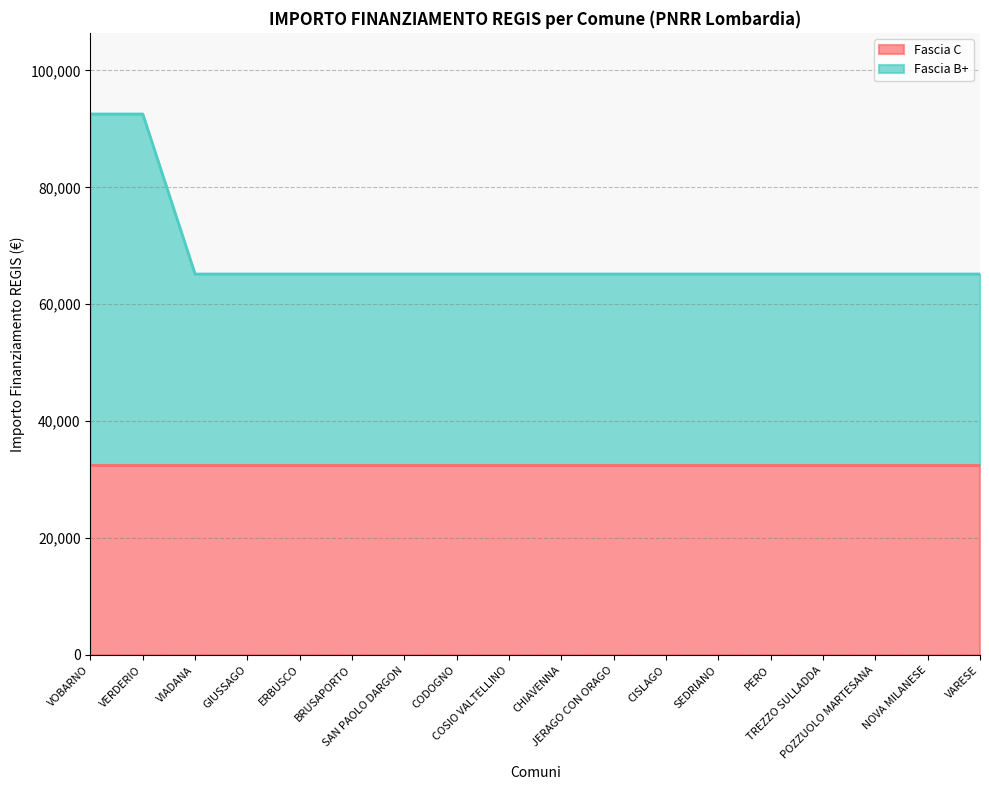

What is the ratio of the value at CHIAVENNA to the value at TREZZO SULLADDA?

1.0